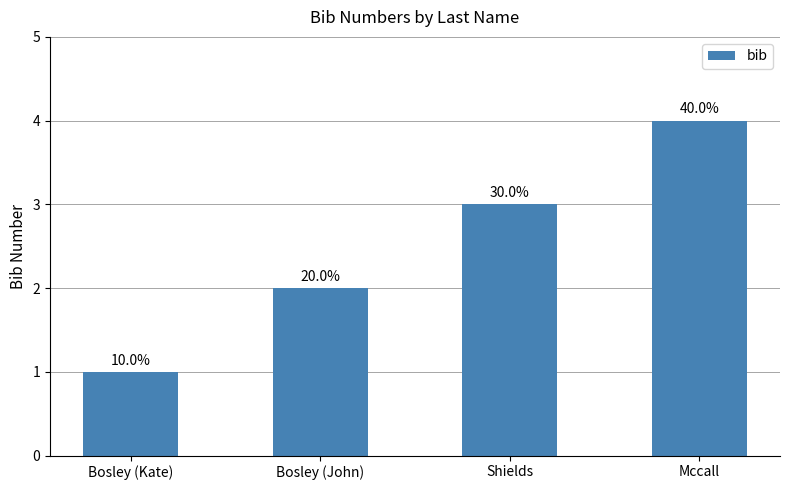

Reading left to right, list all the values displayed in this chart.

Bosley (Kate)=1	Bosley (John)=2	Shields=3	Mccall=4